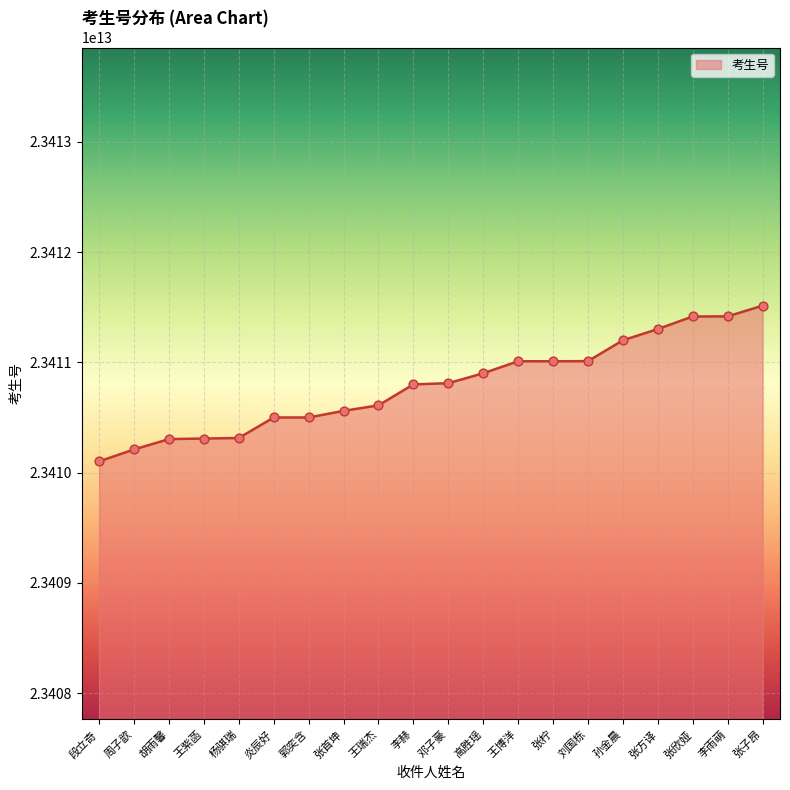

Between 刘国栋 and 张方译, which is larger?

张方译